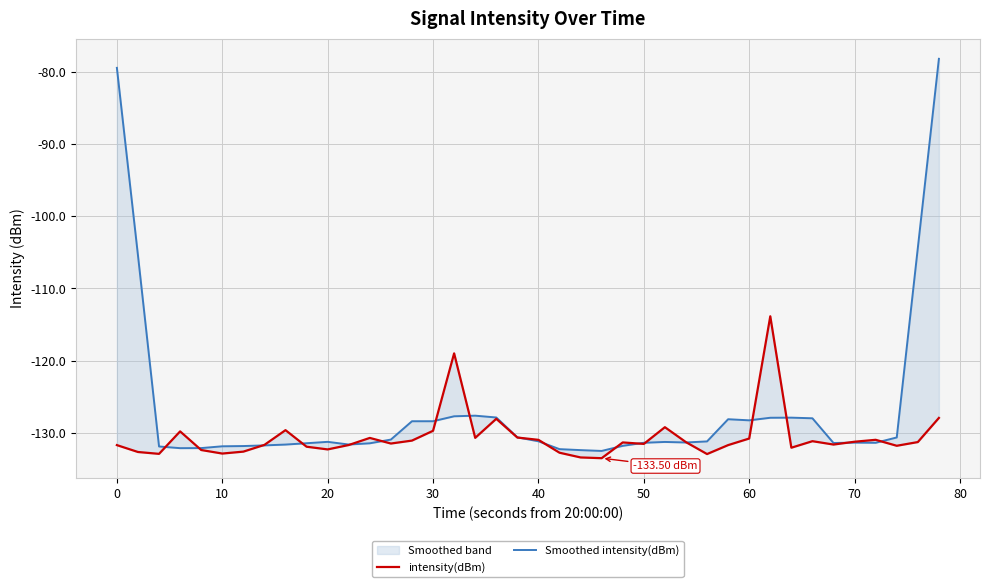

What is the lowest value of the intensity(dBm) series?

-133.5